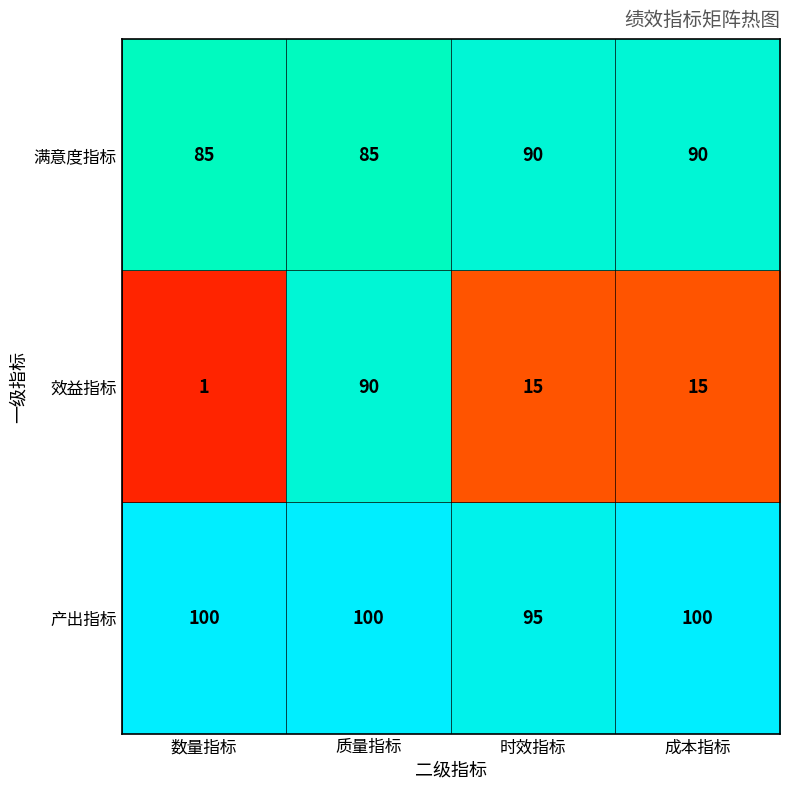

What is the average value of the 效益指标 series?

30